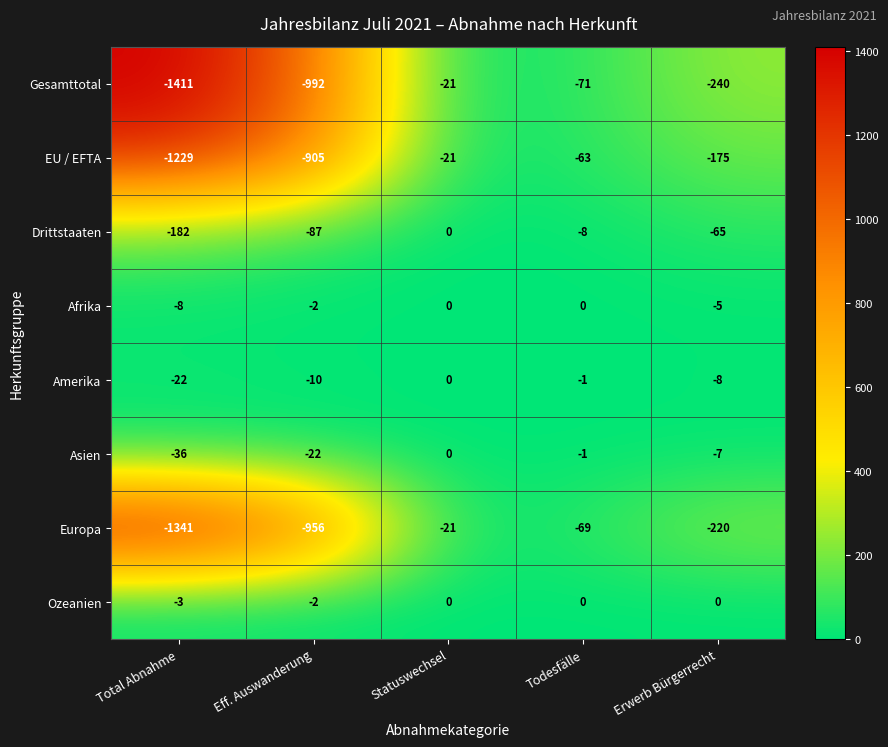

Rank the series at Total Abnahme from highest to lowest value.

Ozeanien, Afrika, Amerika, Asien, Drittstaaten, EU / EFTA, Europa, Gesamttotal